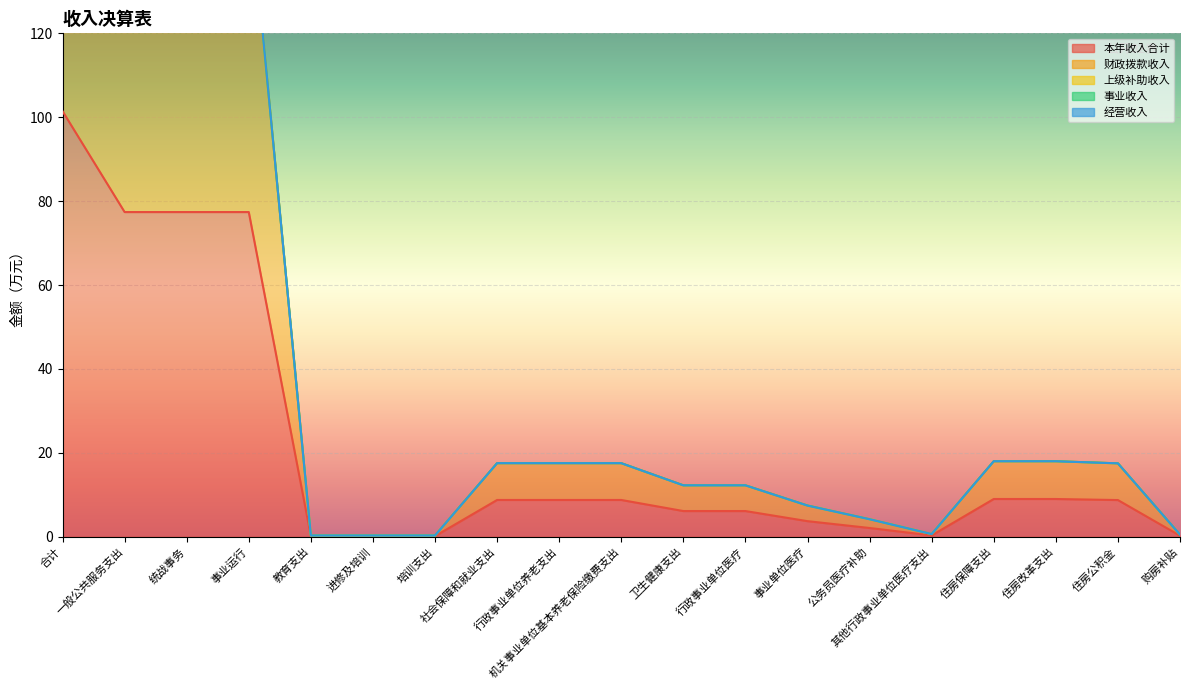

Which has a higher value, 行政事业单位养老支出 or 行政事业单位医疗?

行政事业单位养老支出